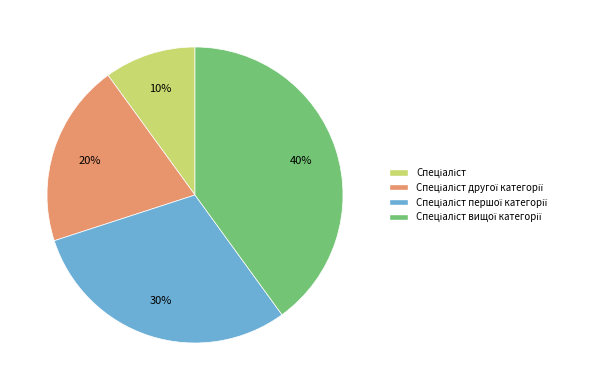

Does any single category account for the majority?

No